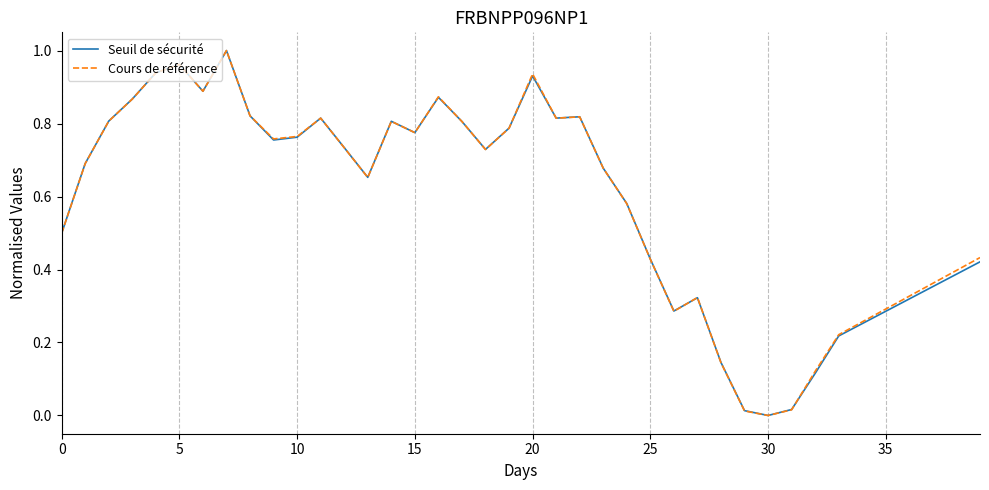

Is this an area chart (filled region under the line)?

No